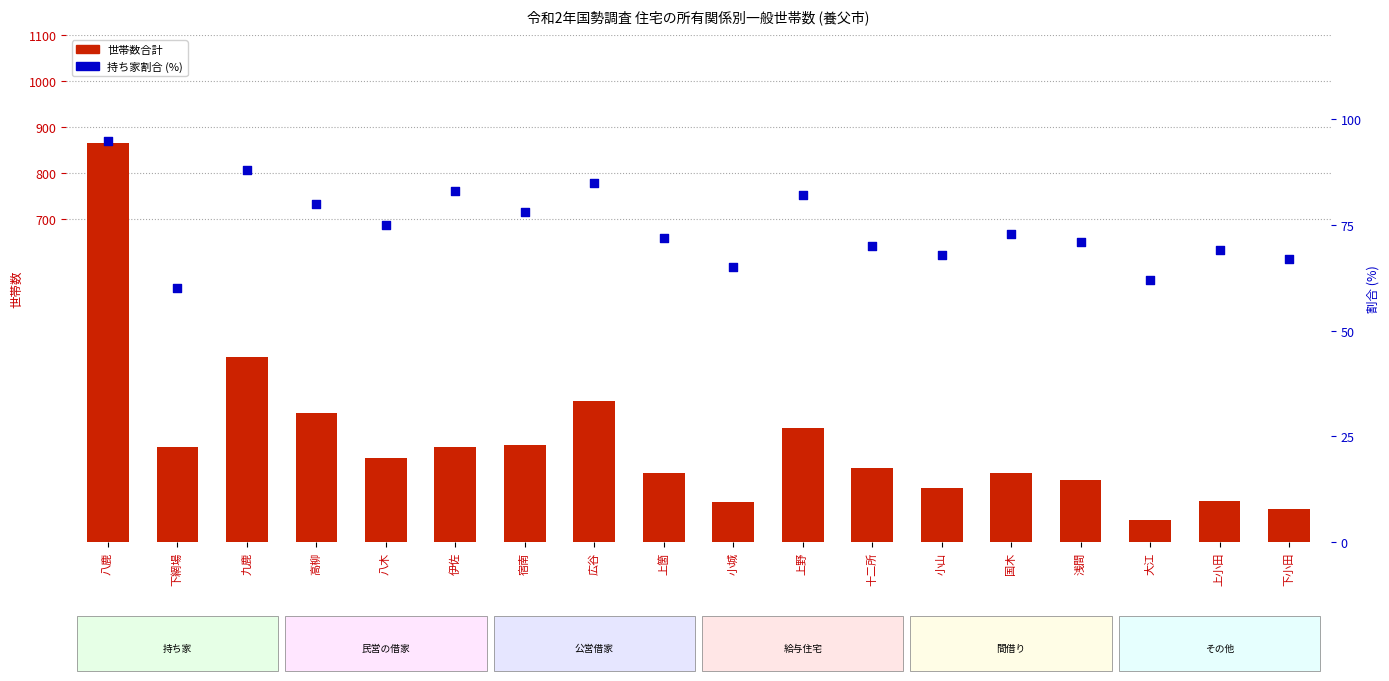

Which series has the largest Y range (max minus min)?

世帯数合計